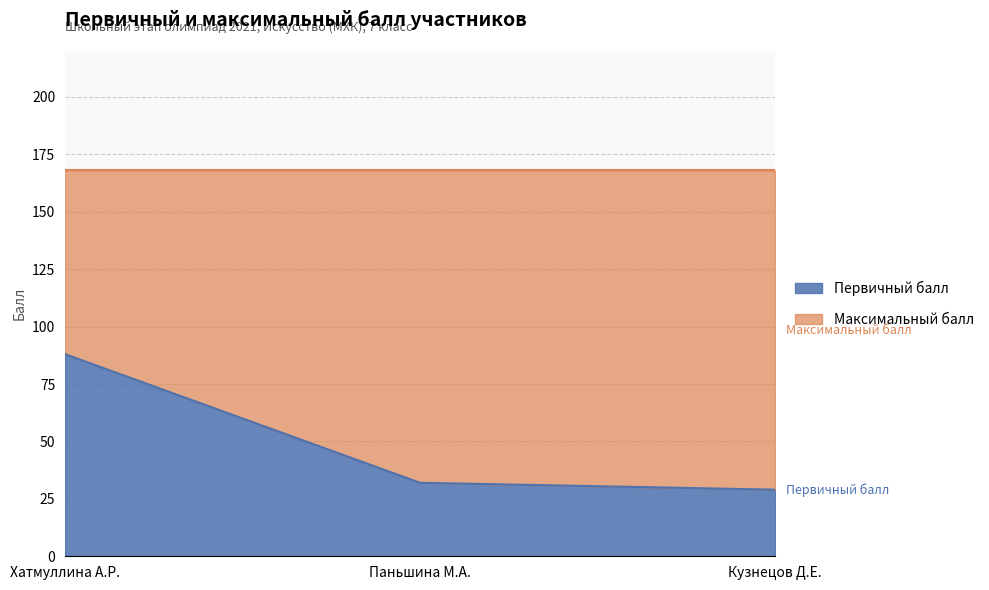

Rank the categories by value from lowest to highest.

Кузнецов Д.Е., Паньшина М.А., Хатмуллина А.Р.